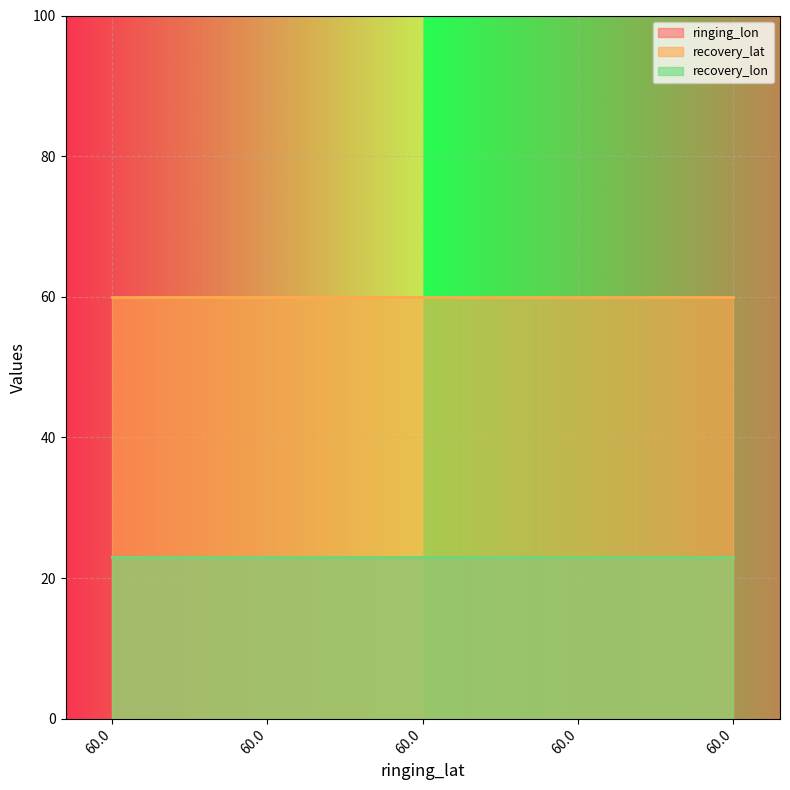

Between 60.0 and 60.0, which series saw the biggest shift?

ringing_lon